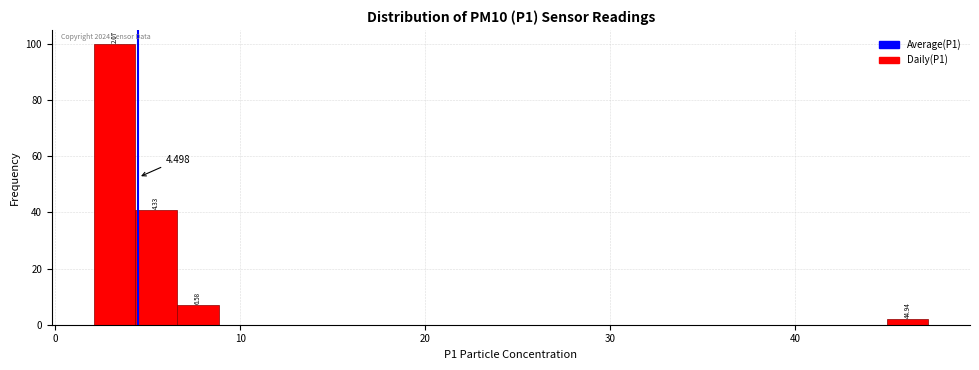

Read against the x-axis, roughly where is the centre of the tallest bar?

3